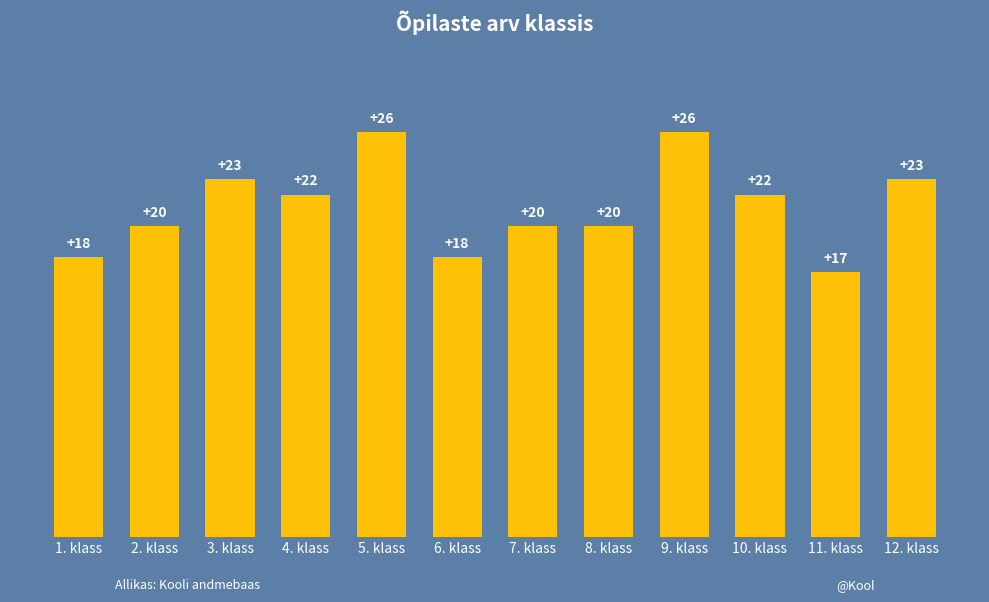

Reading right to left, list all the values displayed in this chart.

12. klass=23	11. klass=17	10. klass=22	9. klass=26	8. klass=20	7. klass=20	6. klass=18	5. klass=26	4. klass=22	3. klass=23	2. klass=20	1. klass=18